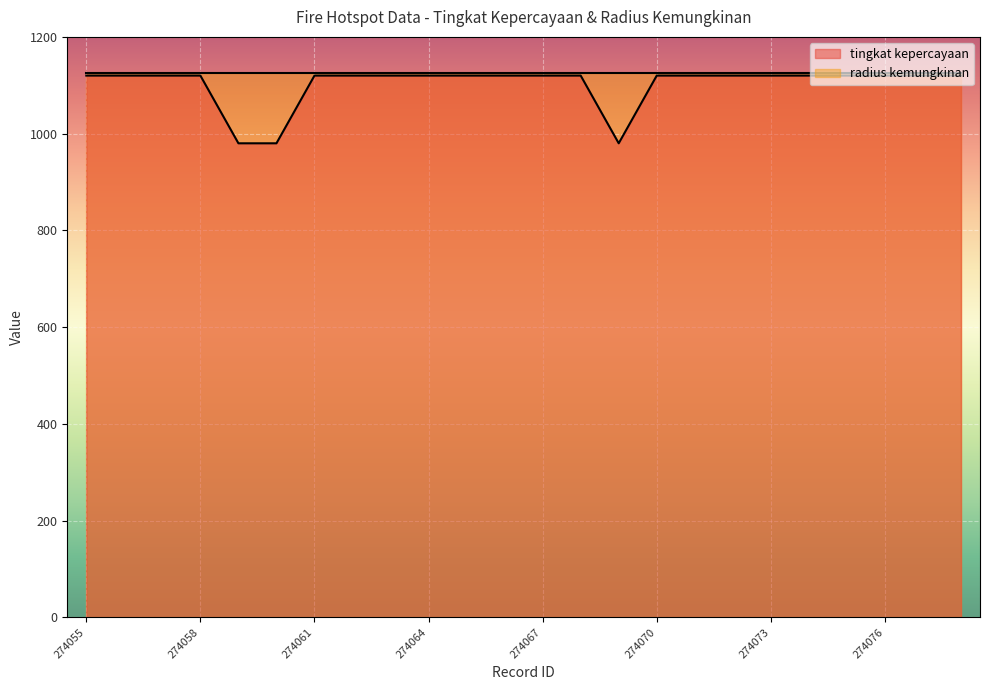

Rank the categories by value from highest to lowest.

274055, 274056, 274057, 274058, 274061, 274062, 274063, 274064, 274065, 274066, 274067, 274068, 274070, 274071, 274072, 274073, 274074, 274075, 274076, 274077, 274078, 274059, 274060, 274069